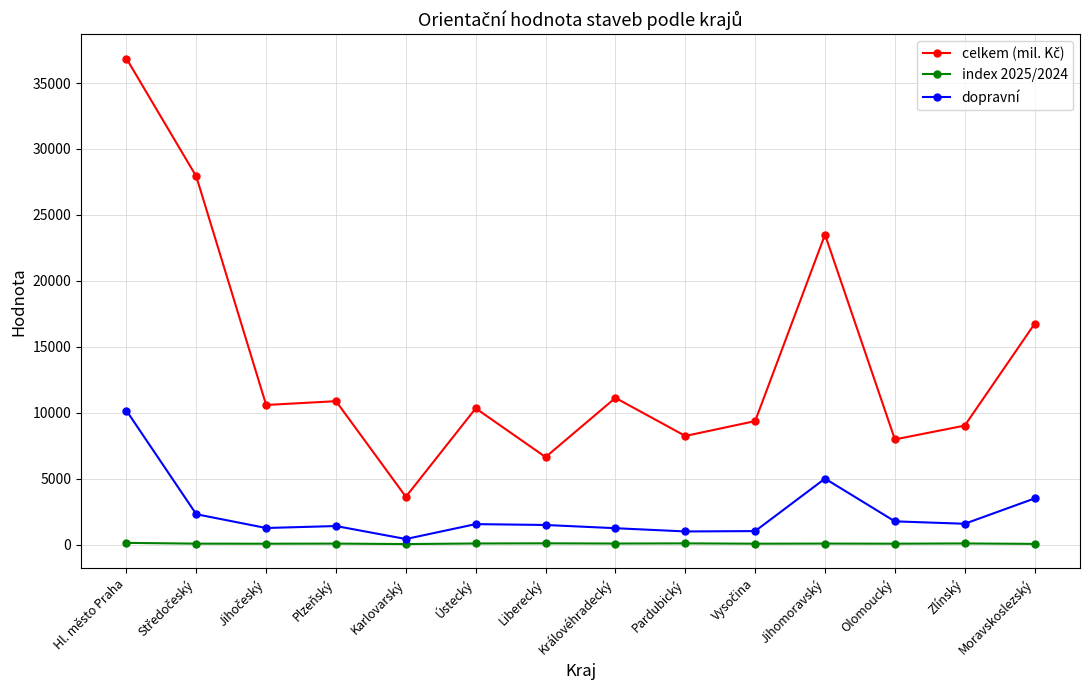

At which category is the sum across all series the highest?

Hl. město Praha